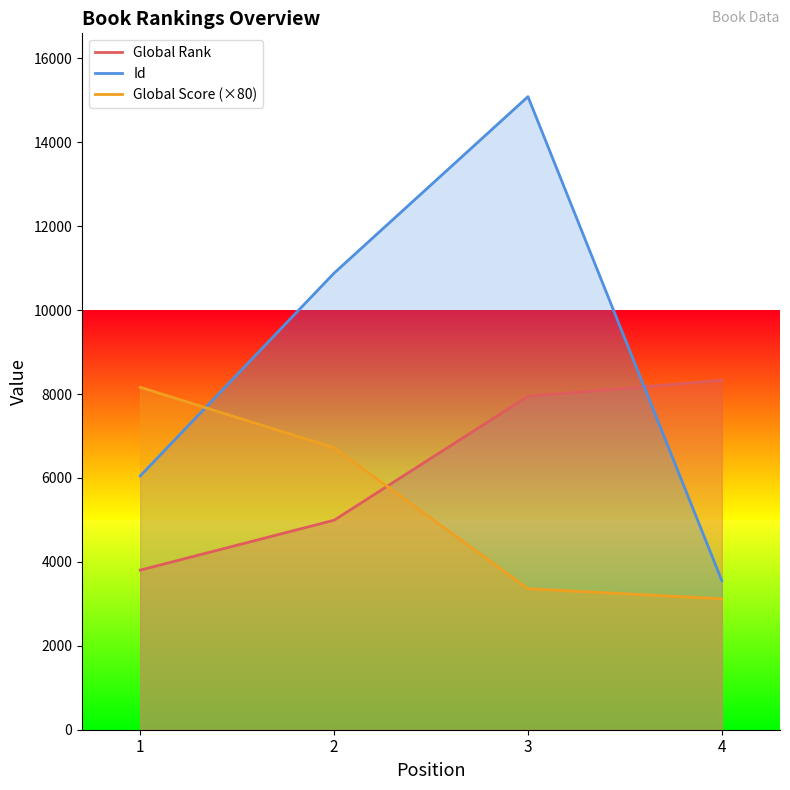

Count the Id values in the range 6047 to 15088.

3